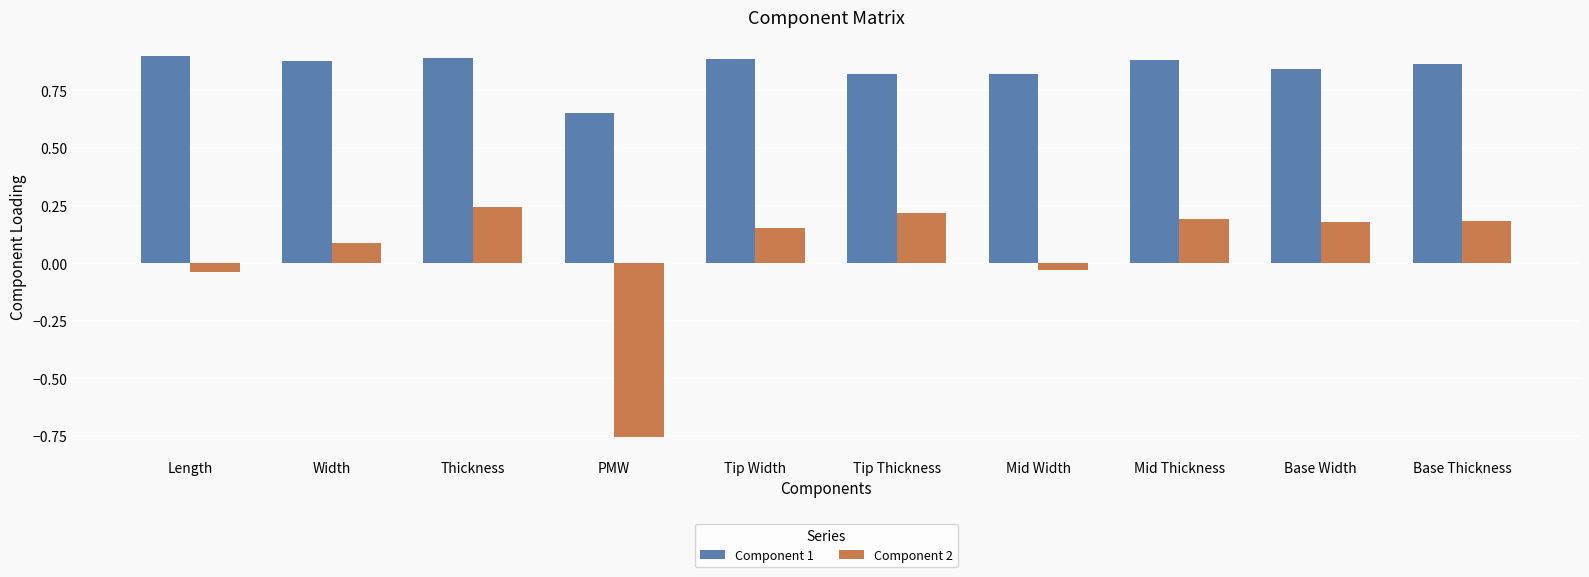

What is the difference between the maximum and minimum values in the Component 2 series?

1.0